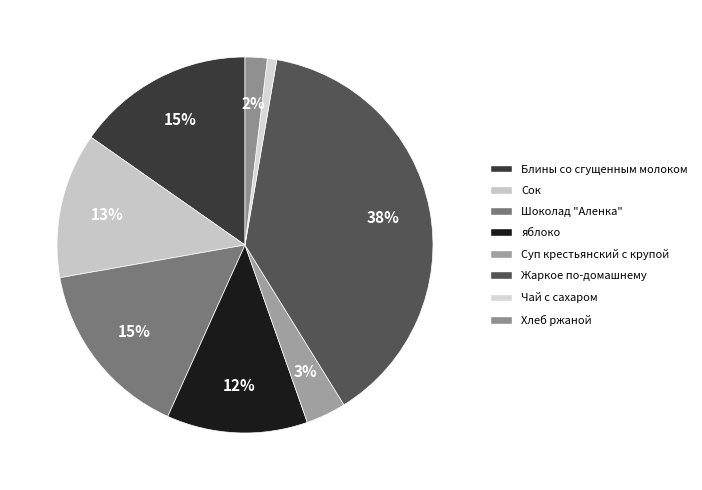

To the nearest percent, what percentage of the pie is Чай с сахаром?

1%